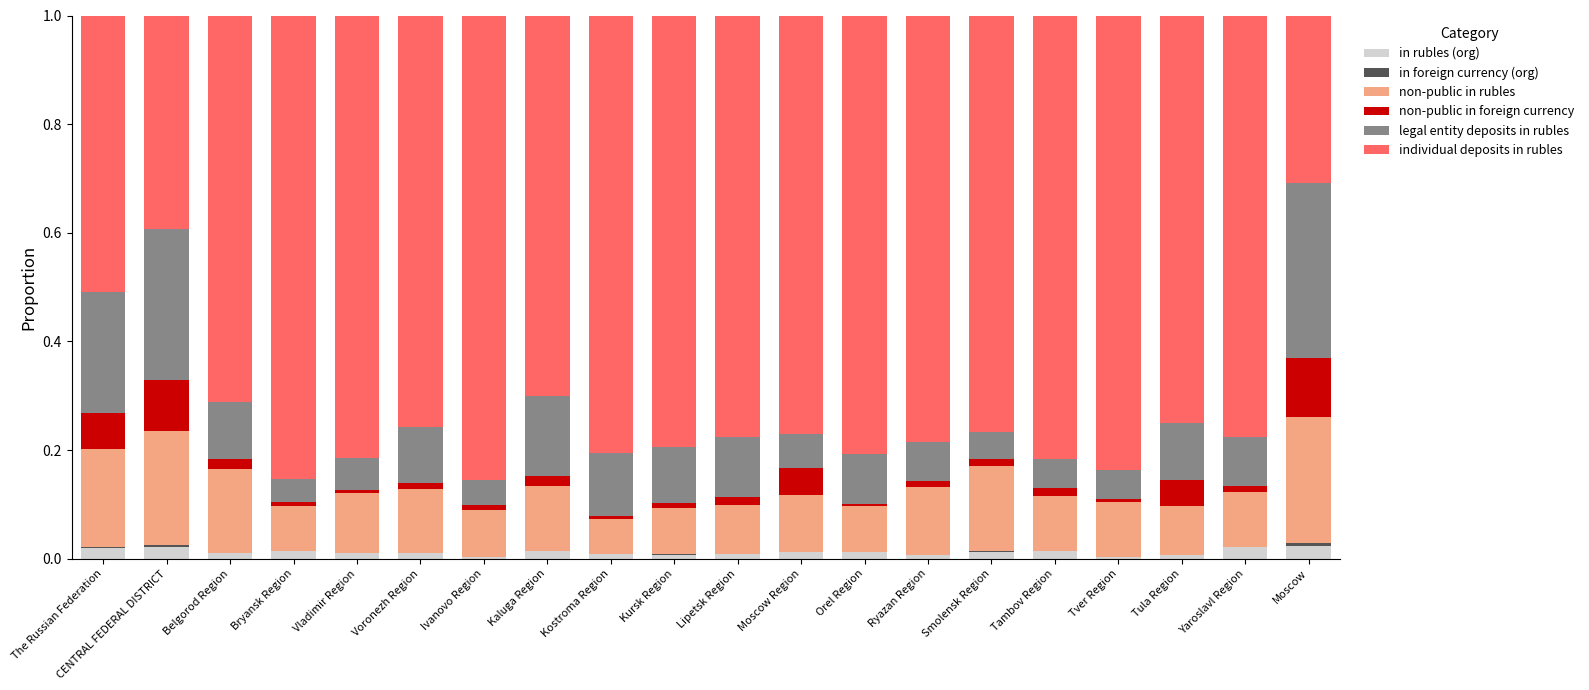

The value of in foreign currency (org) at Smolensk Region is 0.0. True or false?

False